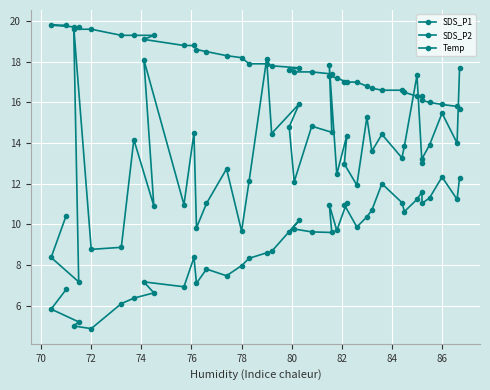

The SDS_P2 series shows 3.8 at 19. True or false?

False